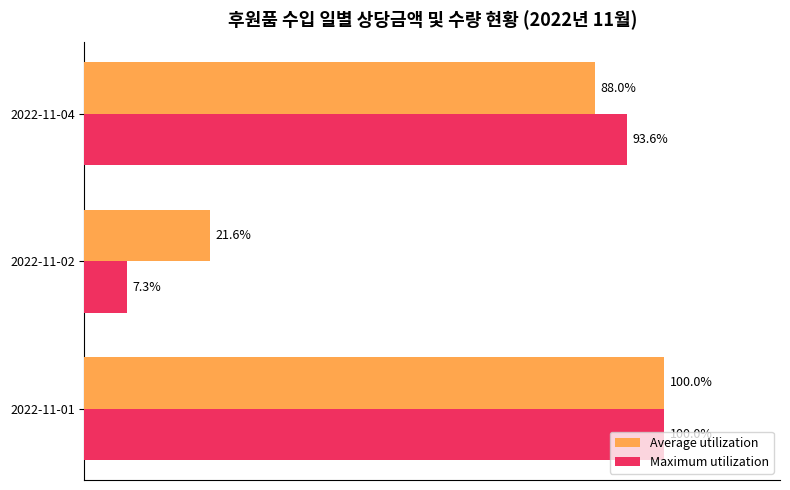

Rank the series at 2022-11-04 from lowest to highest value.

Average utilization, Maximum utilization